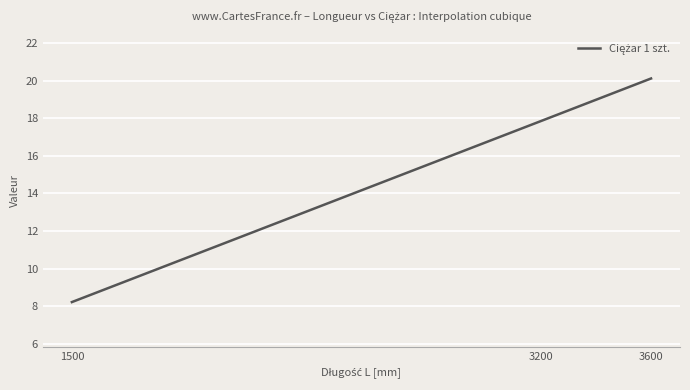

Rank the categories by value from highest to lowest.

3600, 3200, 1500